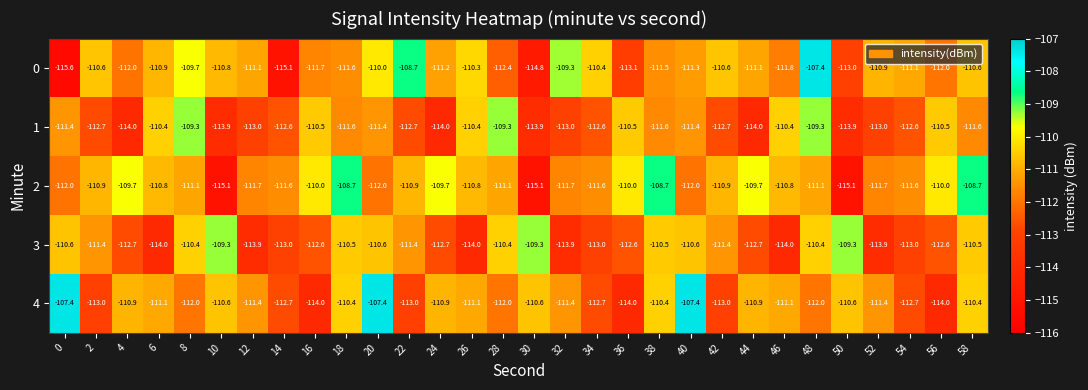

What is the difference between the second highest and second lowest values in the 3 series?

4.7